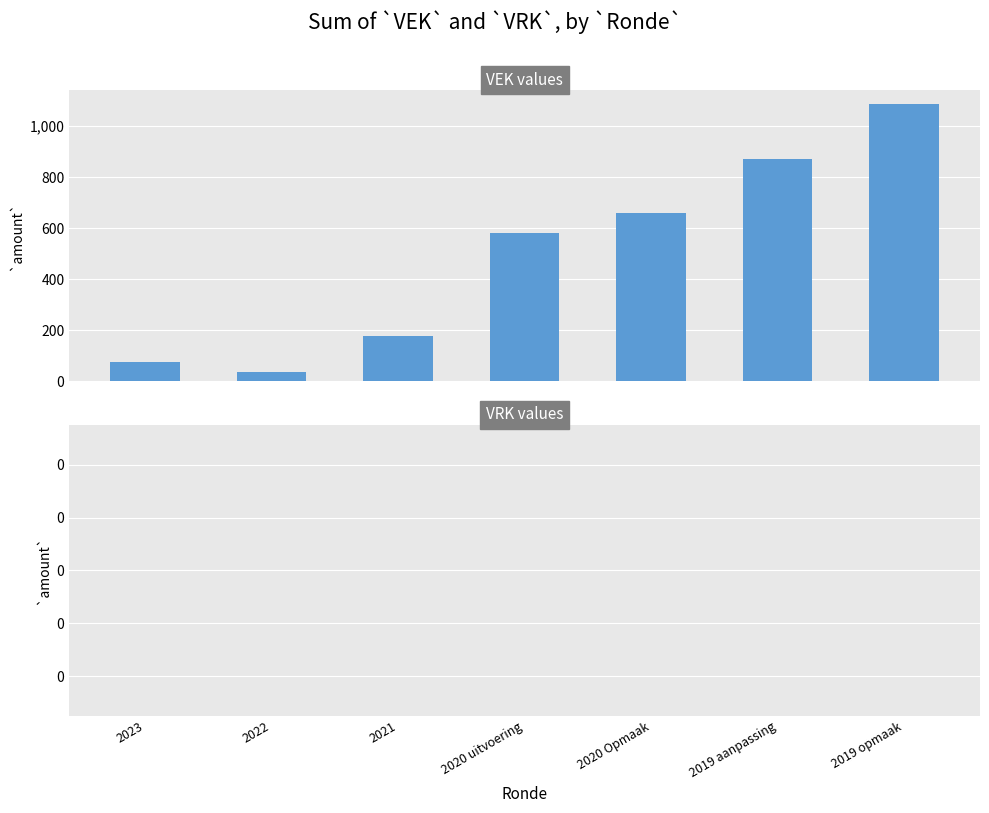

What is the average value?

498